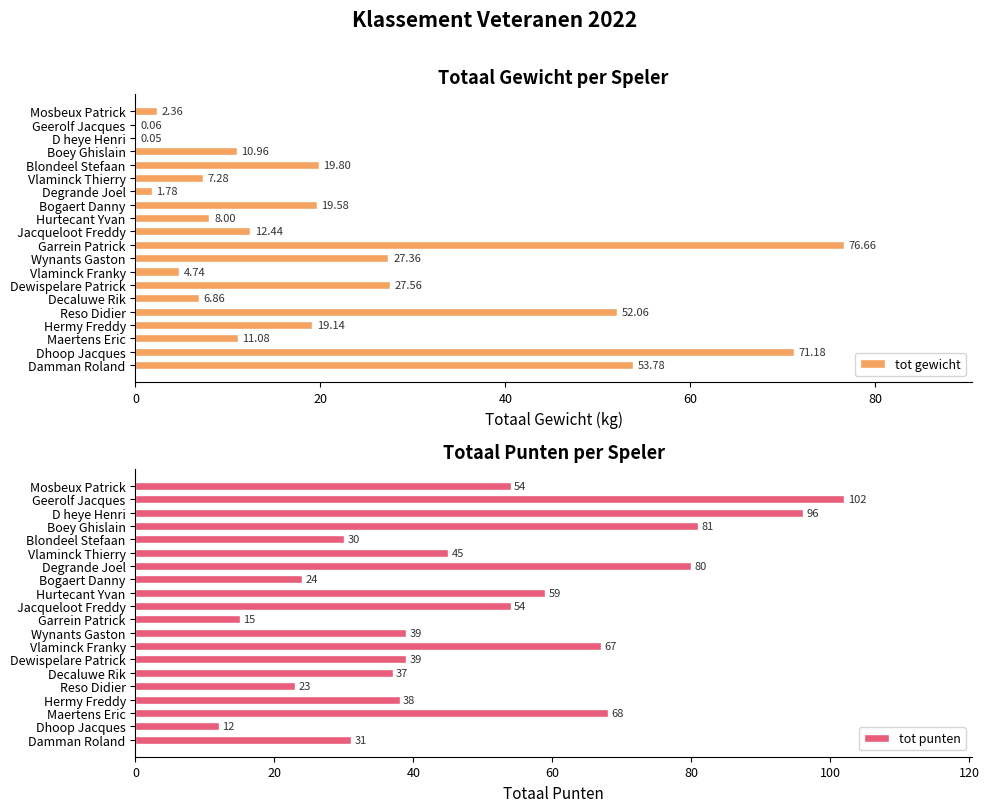

What is the average value of the tot punten series?

50